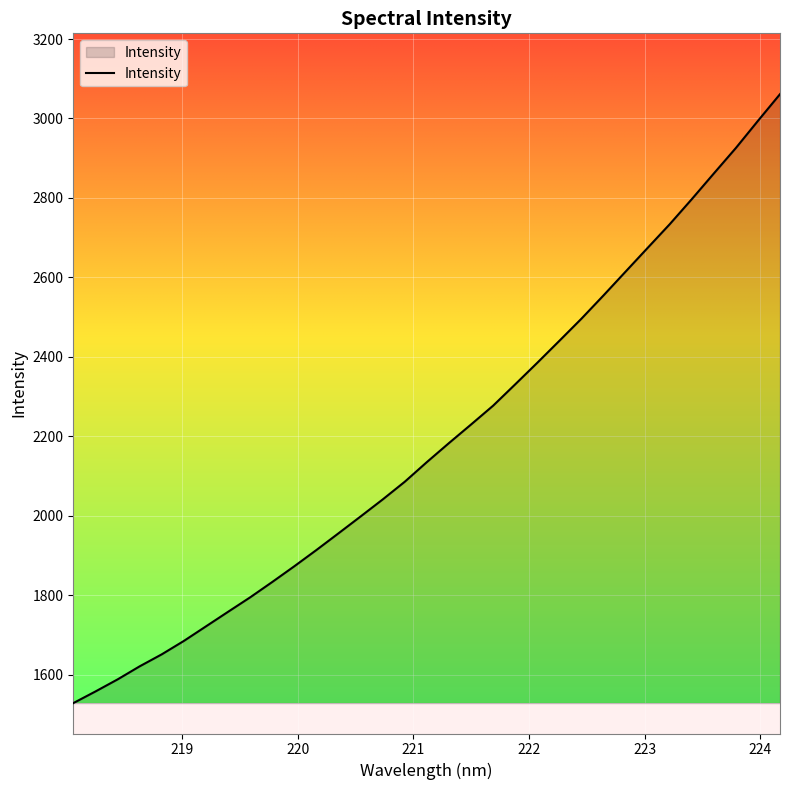

What is the minimum value shown in the chart?

1529.0